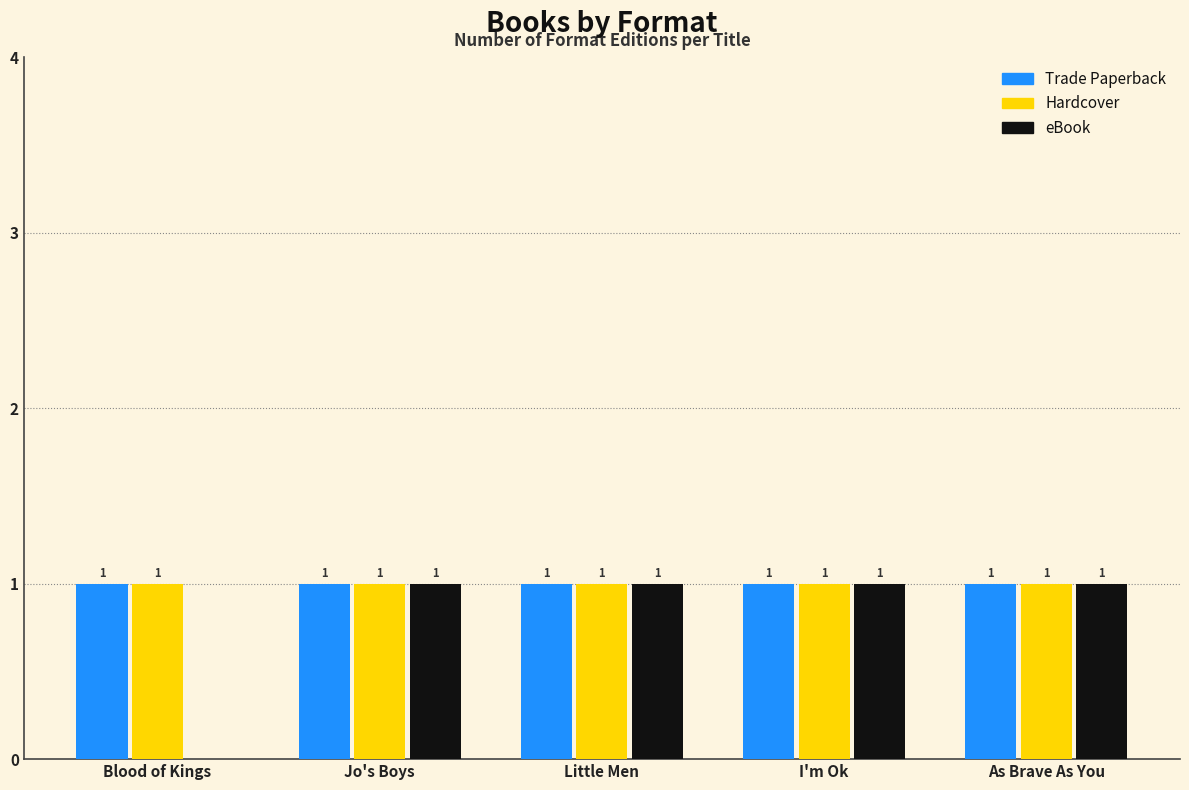

The value of eBook at As Brave As You is 1. True or false?

True